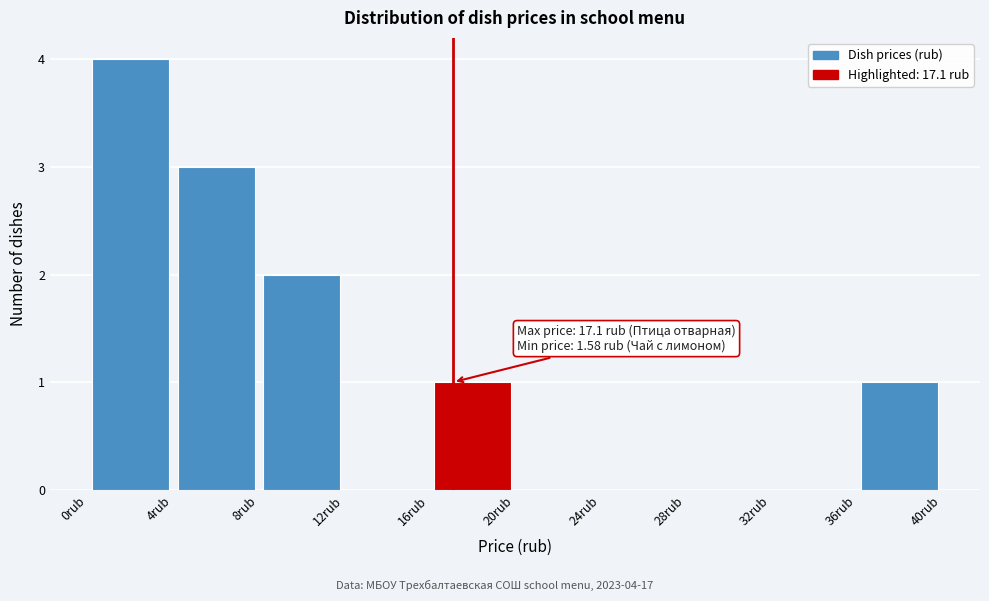

Which range on the x-axis has the tallest bar?

0 to 4